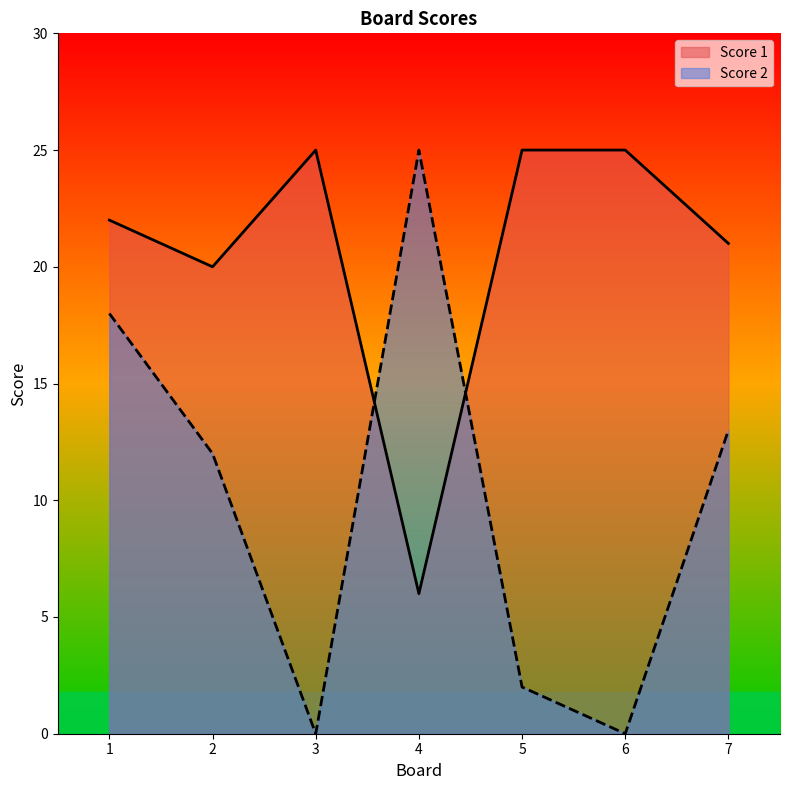

Where is the first local minimum for Score 2?

3